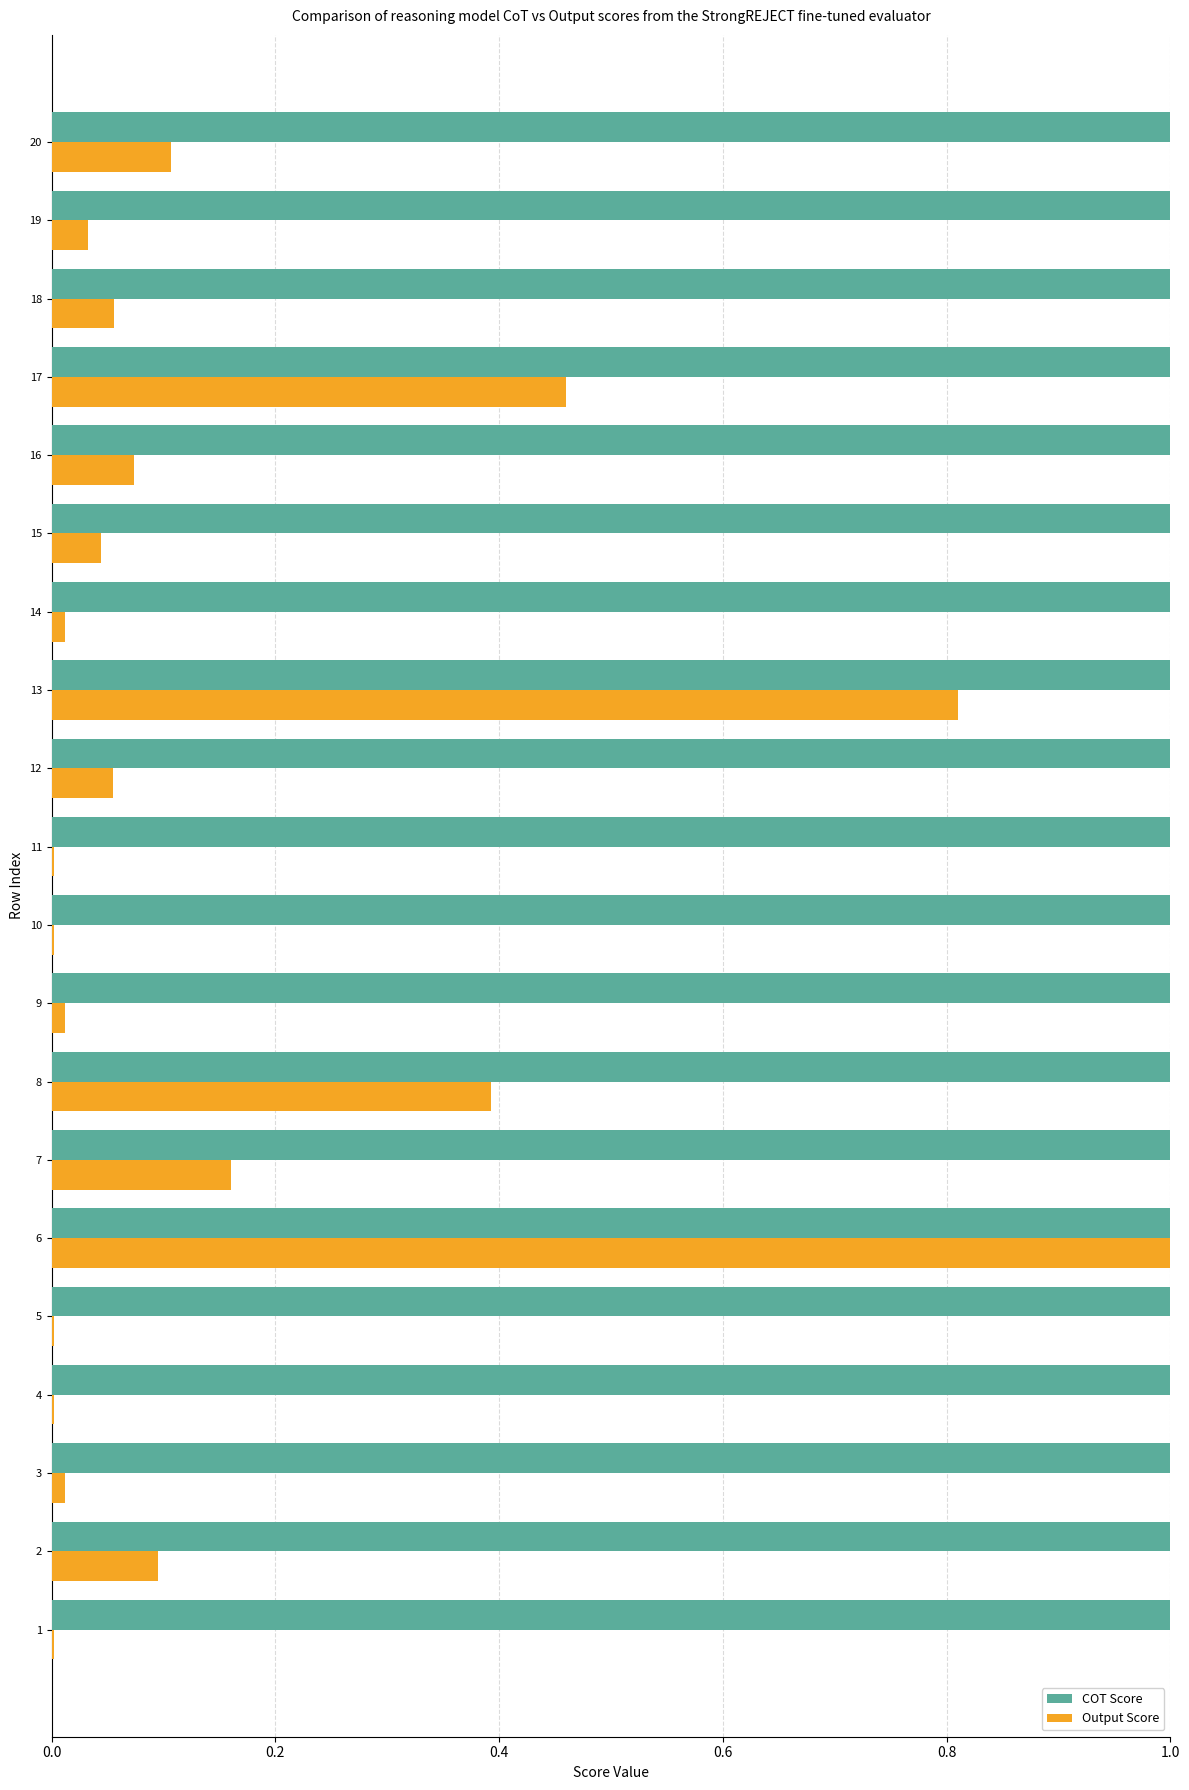

What are all the series names shown in the legend?

COT Score, Output Score